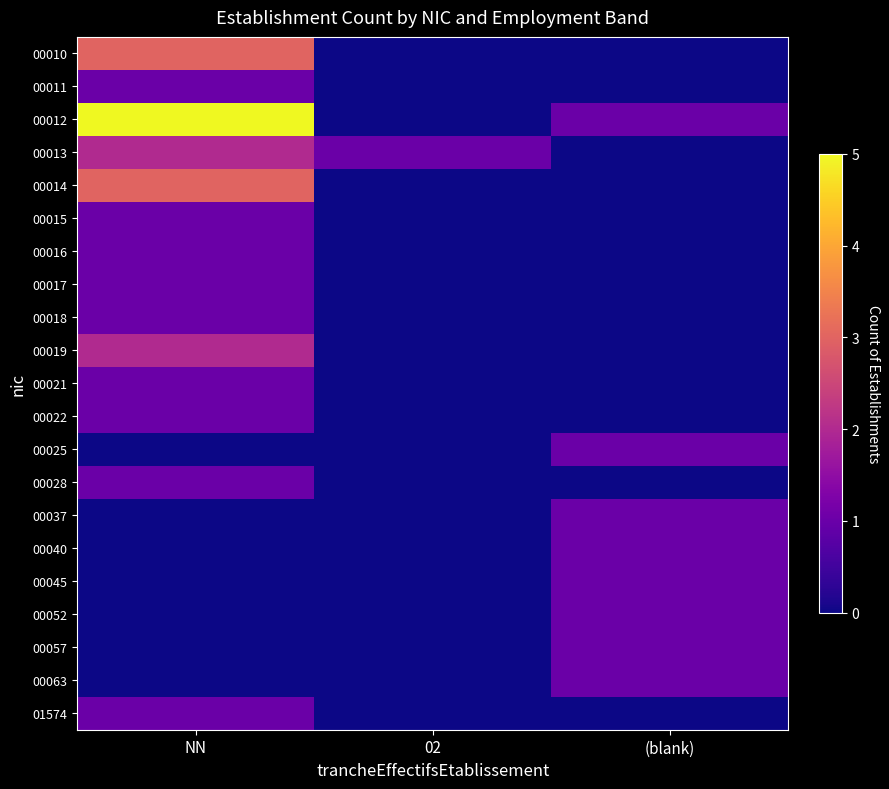

Reading right to left, what are all the values shown in this chart?

00010: (blank)=0	02=0	NN=3
00011: (blank)=0	02=0	NN=1
00012: (blank)=1	02=0	NN=5
00013: (blank)=0	02=1	NN=2
00014: (blank)=0	02=0	NN=3
00015: (blank)=0	02=0	NN=1
00016: (blank)=0	02=0	NN=1
00017: (blank)=0	02=0	NN=1
00018: (blank)=0	02=0	NN=1
00019: (blank)=0	02=0	NN=2
00021: (blank)=0	02=0	NN=1
00022: (blank)=0	02=0	NN=1
00025: (blank)=1	02=0	NN=0
00028: (blank)=0	02=0	NN=1
00037: (blank)=1	02=0	NN=0
00040: (blank)=1	02=0	NN=0
00045: (blank)=1	02=0	NN=0
00052: (blank)=1	02=0	NN=0
00057: (blank)=1	02=0	NN=0
00063: (blank)=1	02=0	NN=0
01574: (blank)=0	02=0	NN=1